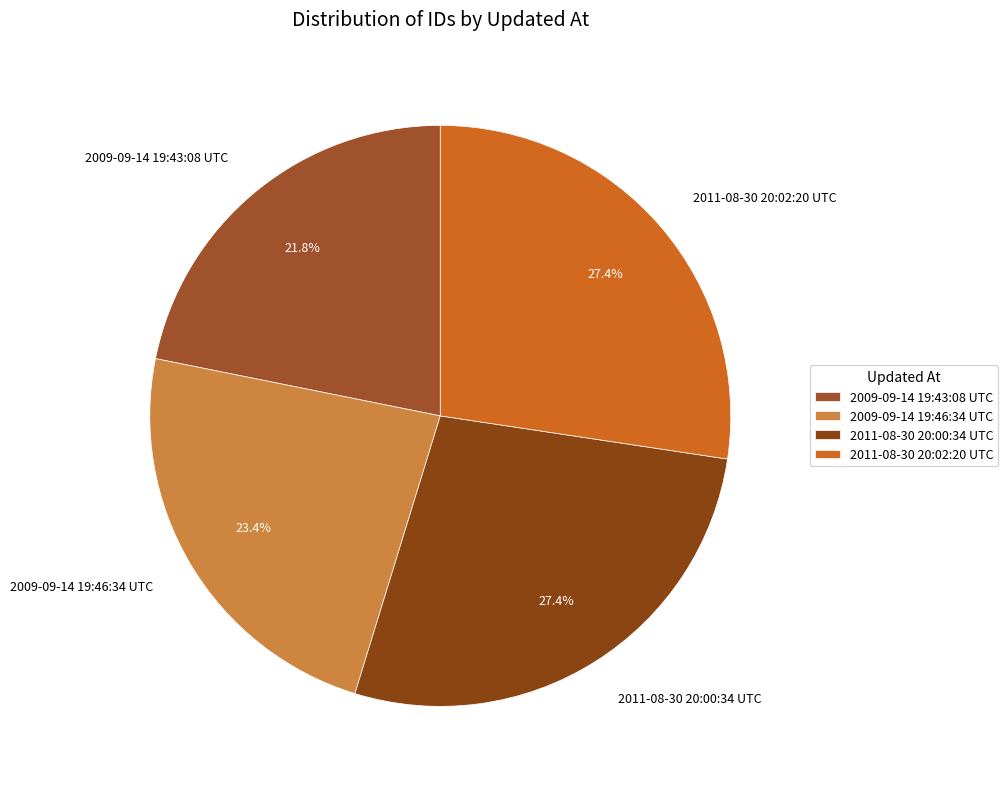

What is the smallest slice in the pie chart?

2009-09-14 19:43:08 UTC